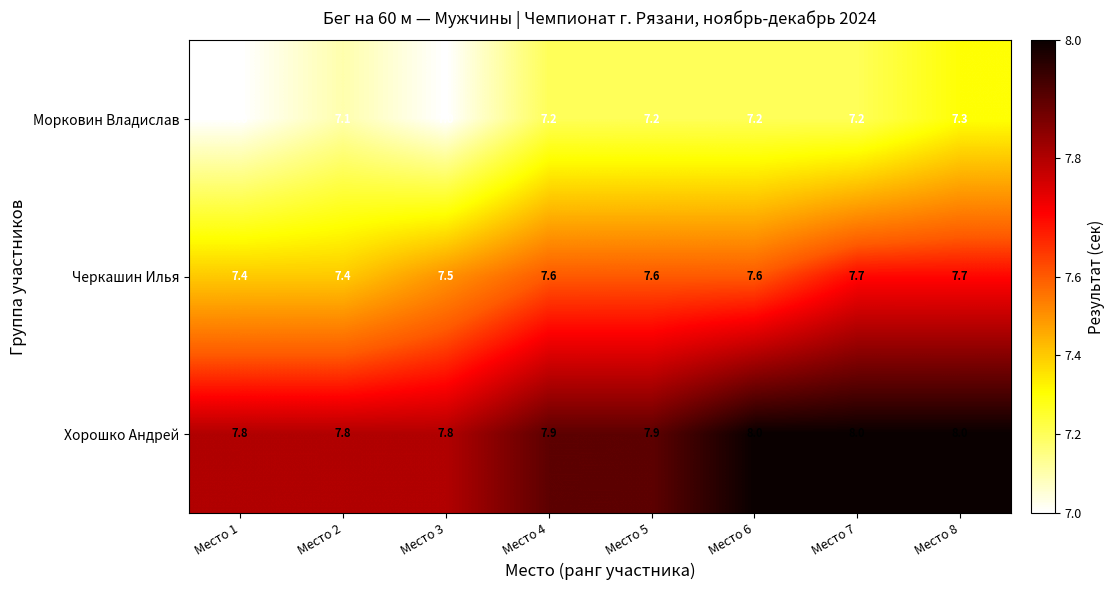

Which series changed the most between Место 1 and Место 3?

Черкашин Илья